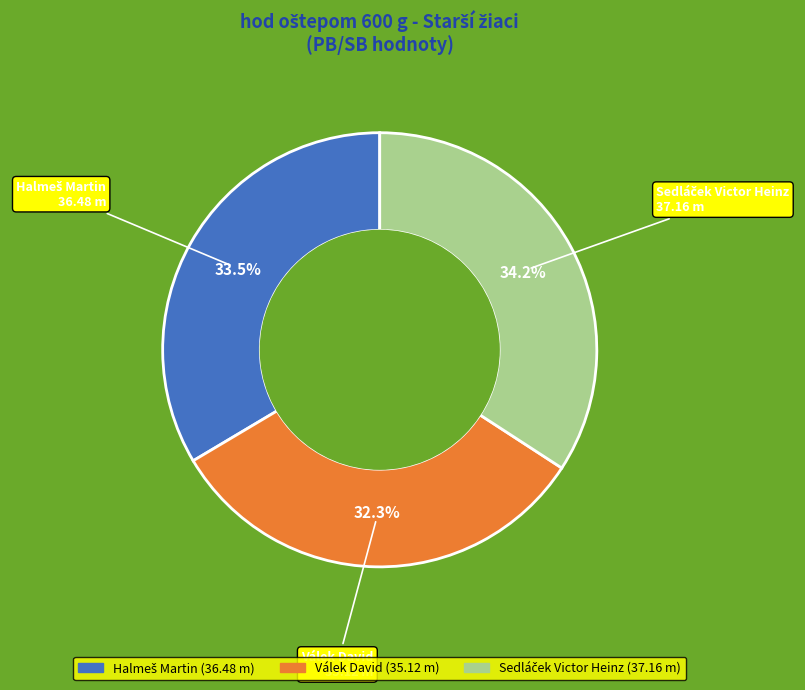

What percentage is NOT represented by Válek David?

67.7%